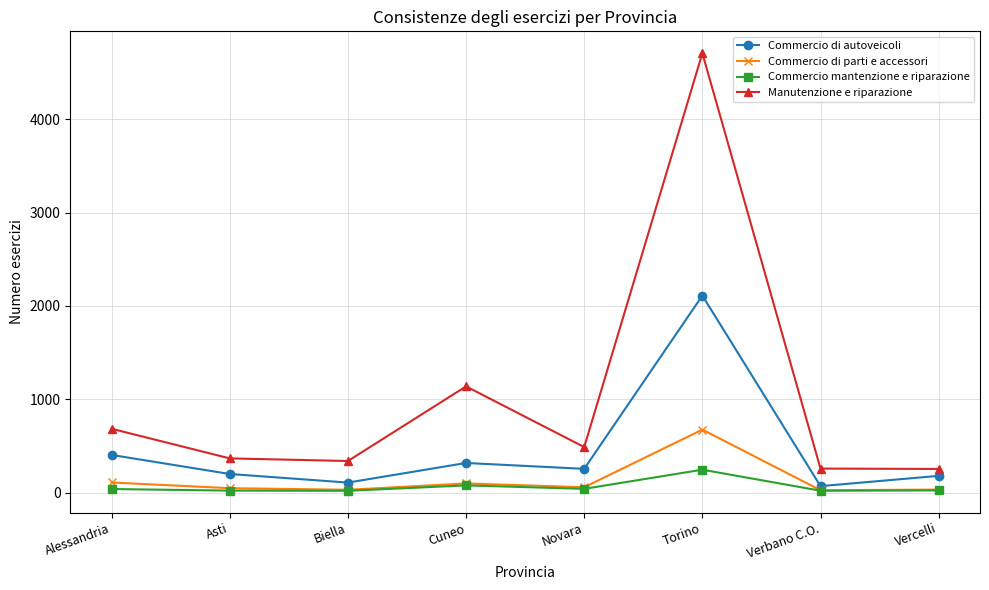

Rank the series at Torino from lowest to highest value.

Commercio mantenzione e riparazione, Commercio di parti e accessori, Commercio di autoveicoli, Manutenzione e riparazione